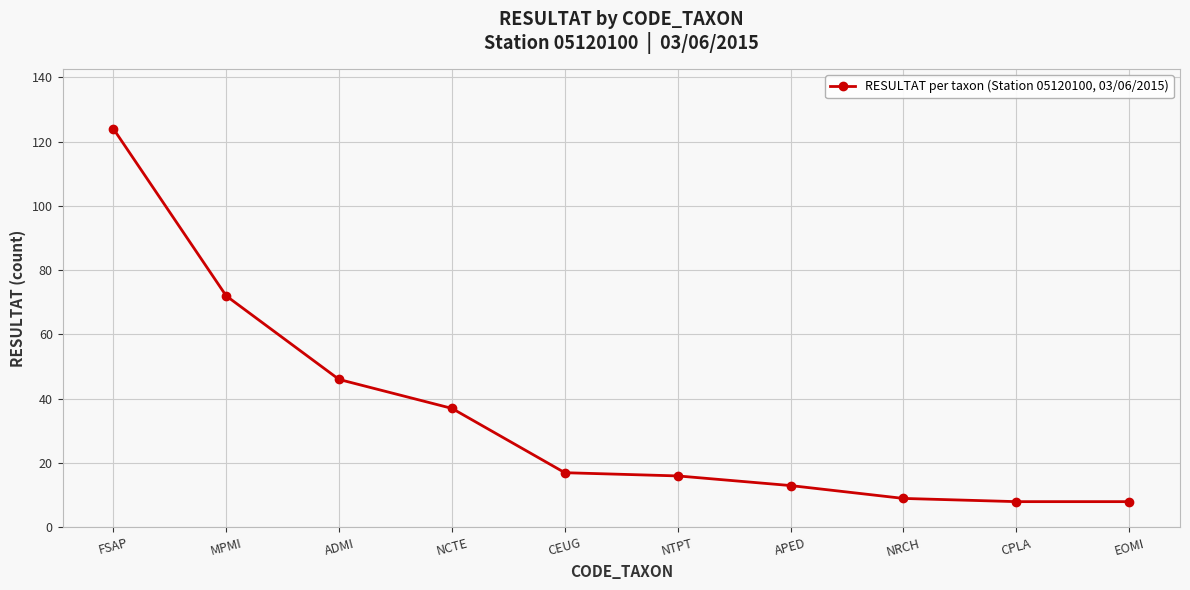

What is the label of the 7th point from the left?

APED